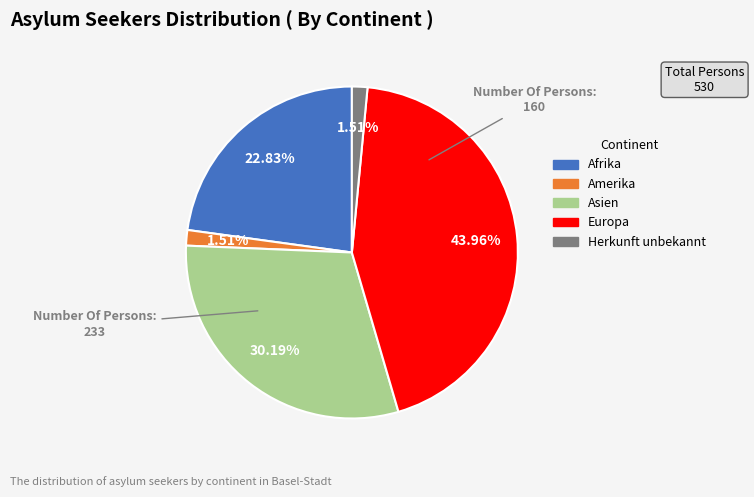

Does Europa account for over 50% of the chart?

No